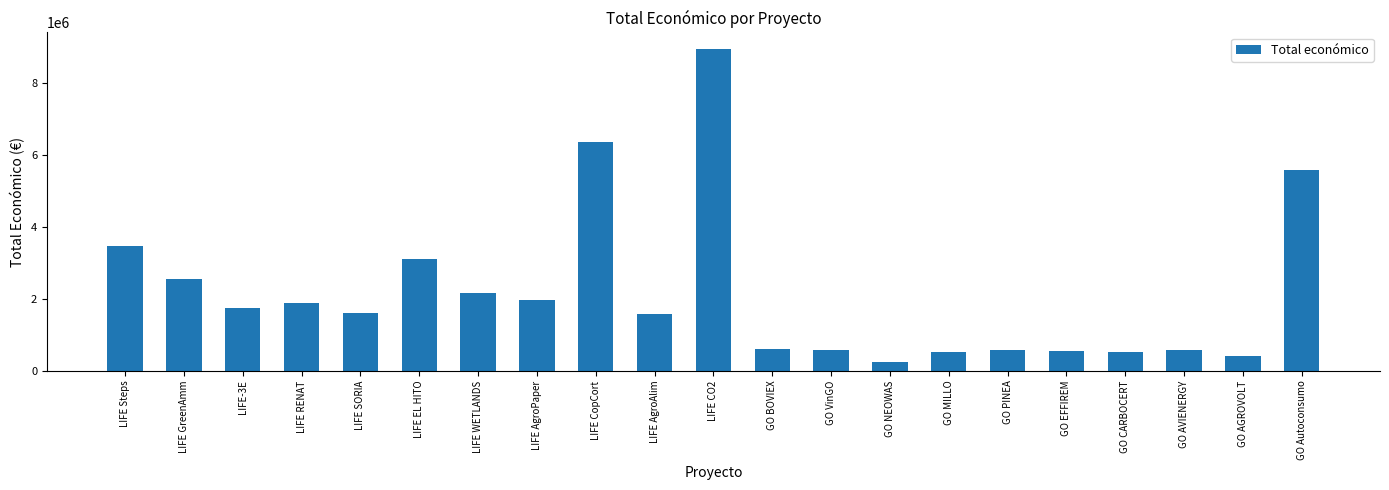

Where is the data nearest to the value 4597555?

GO Autoconsumo